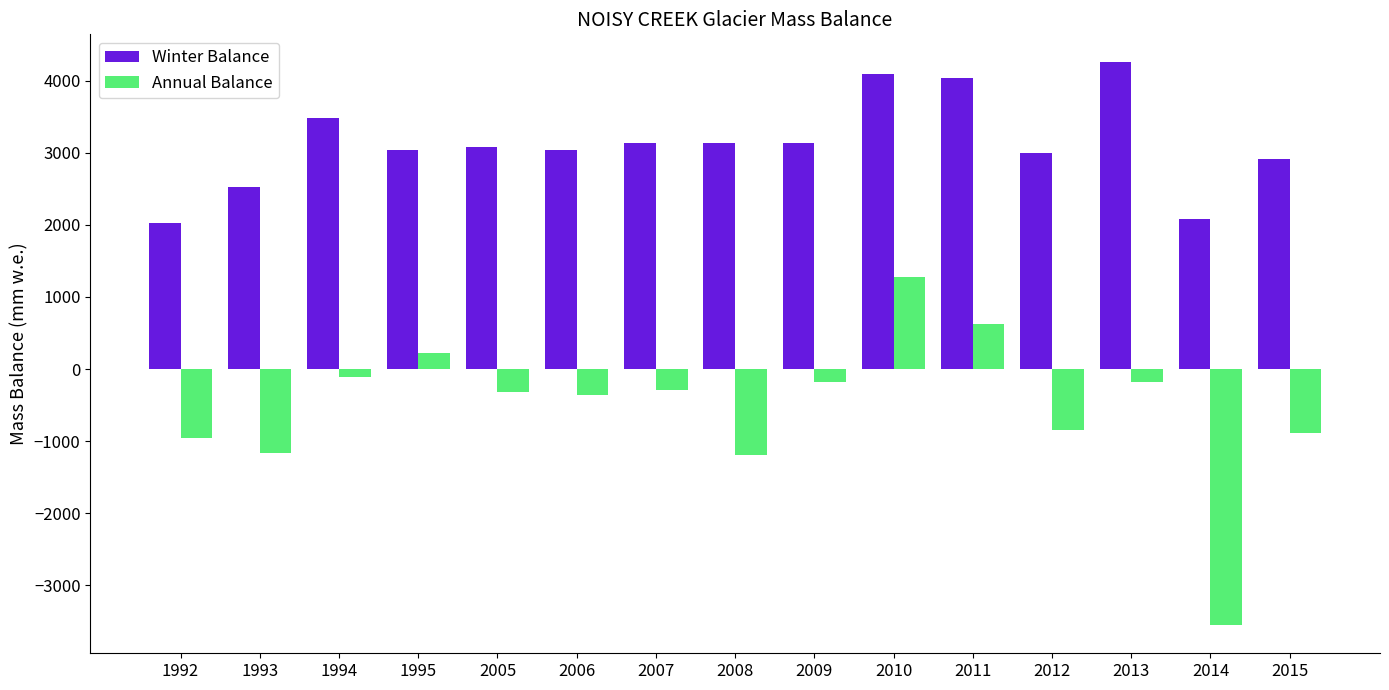

Which series has the largest total across all categories?

Winter Balance